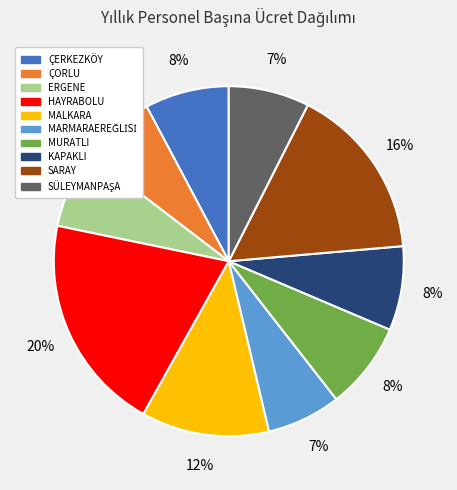

Is there a majority slice in this chart?

No